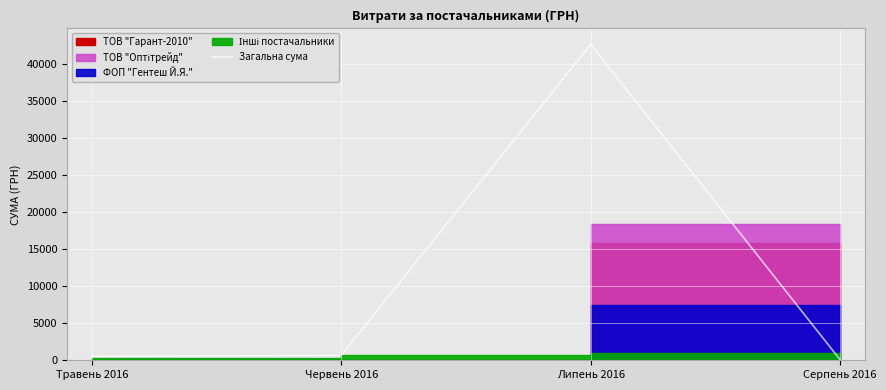

What is the maximum value for Загальна сума?

42659.6